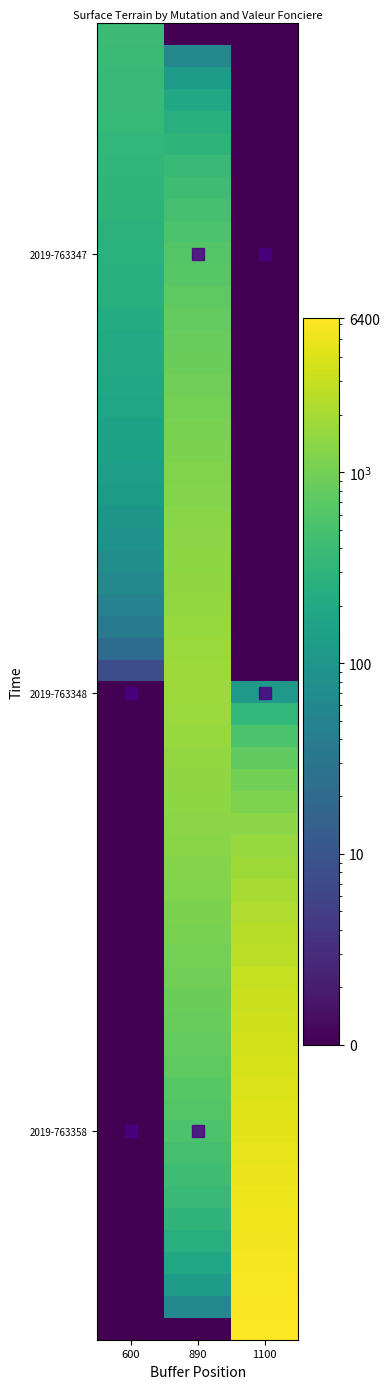

Between 600 and 1100, which series saw the biggest shift?

2019-763358